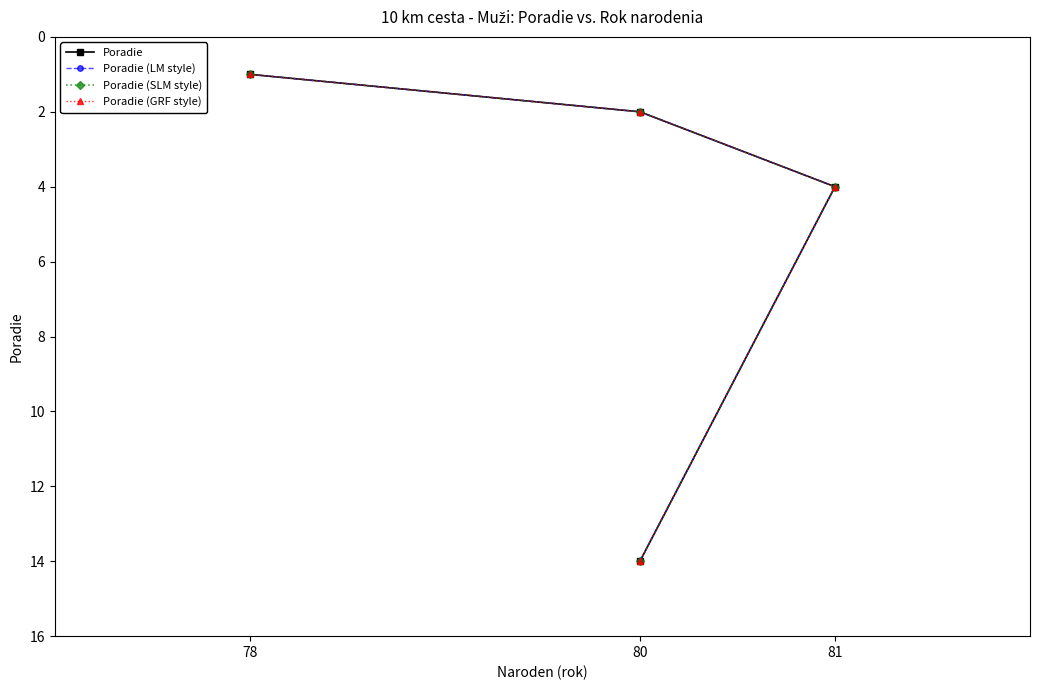

What is the label of the 3rd point from the left?

81